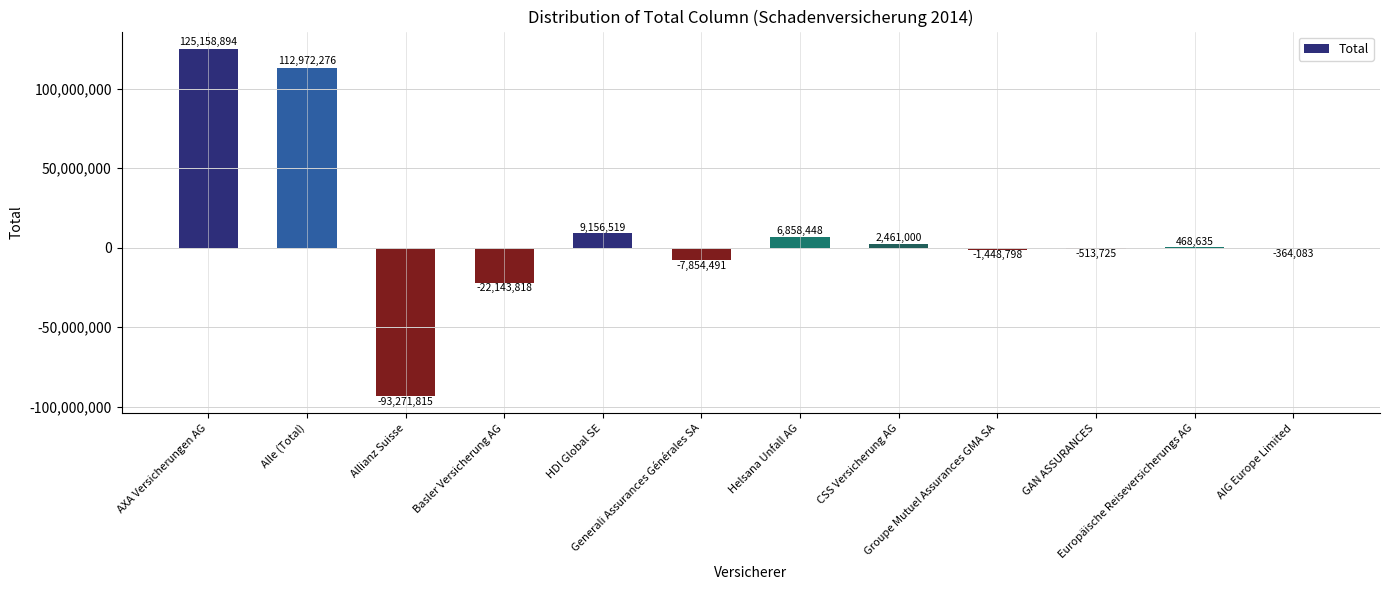

True or false: the data shows -29066278 at Allianz Suisse.

False